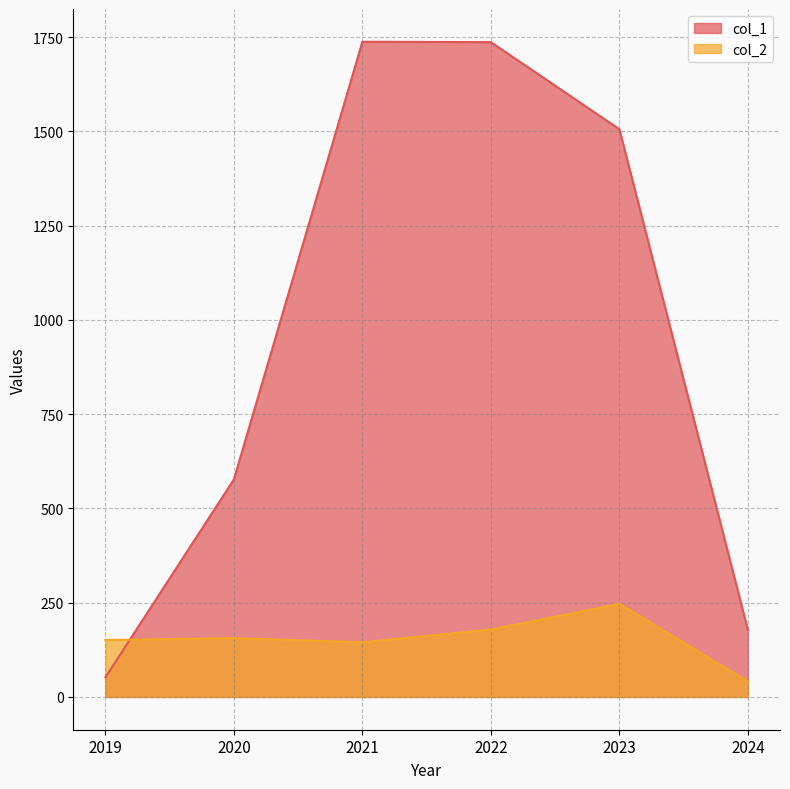

List the series in order of their overall mean, highest first.

col_1, col_2